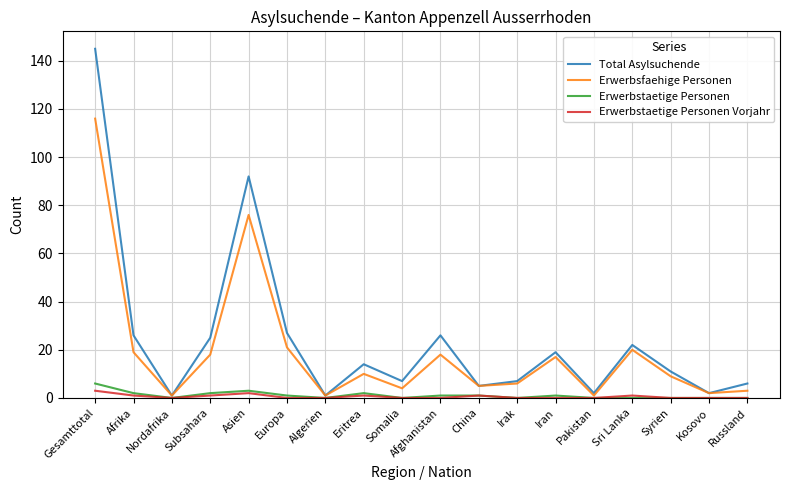

Which series has the widest spread of values?

Total Asylsuchende